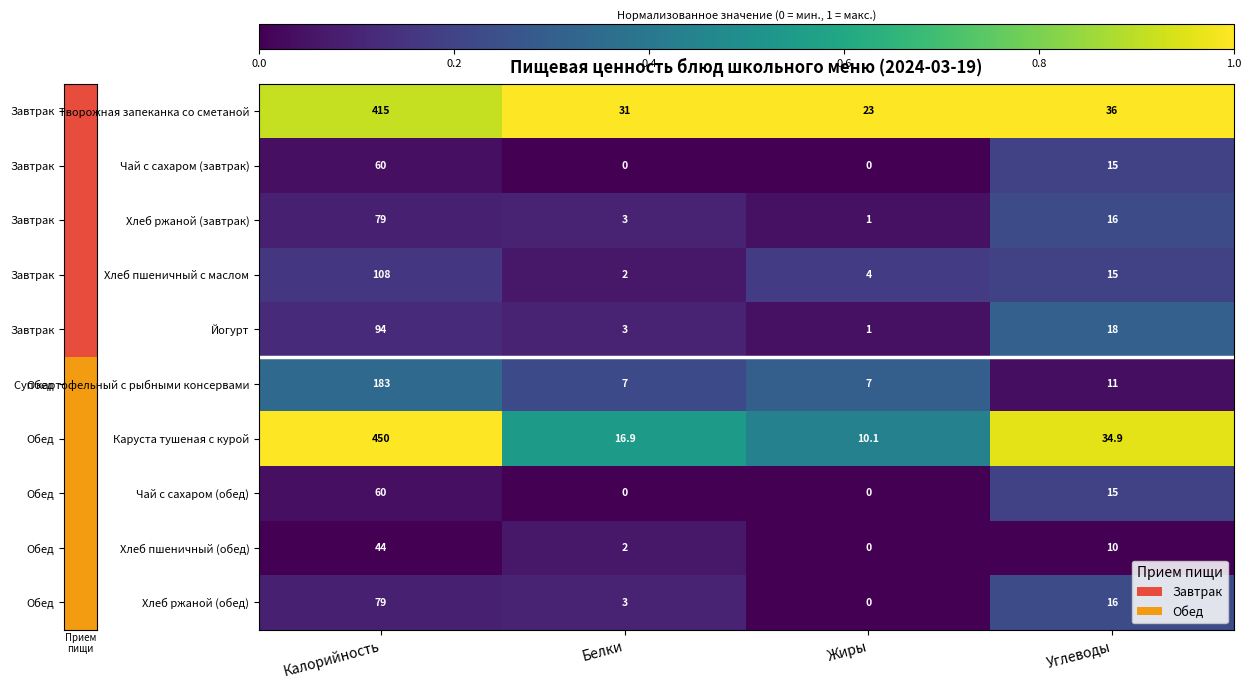

What is the average value of the Хлеб ржаной (обед) series?

24.5